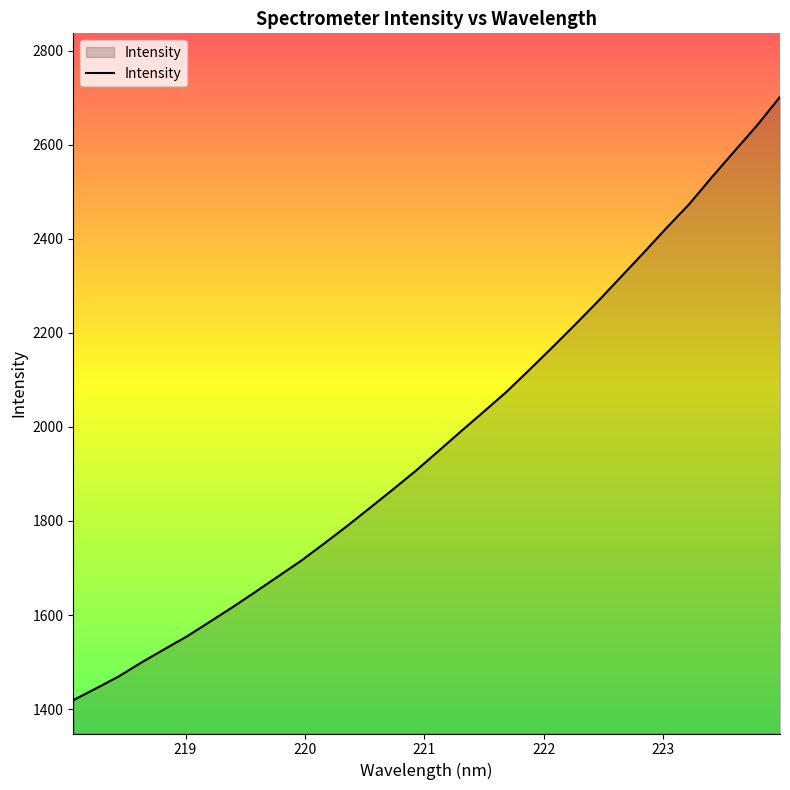

What is the maximum value shown in the chart?

2701.8